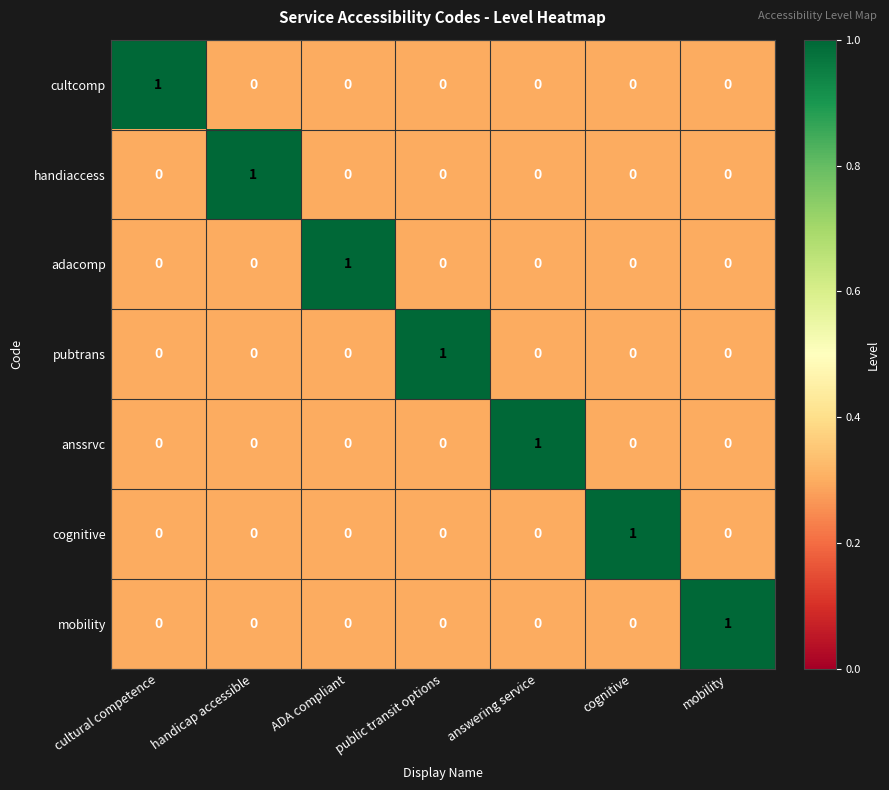

At how many categories does at least one series exceed 0?

7